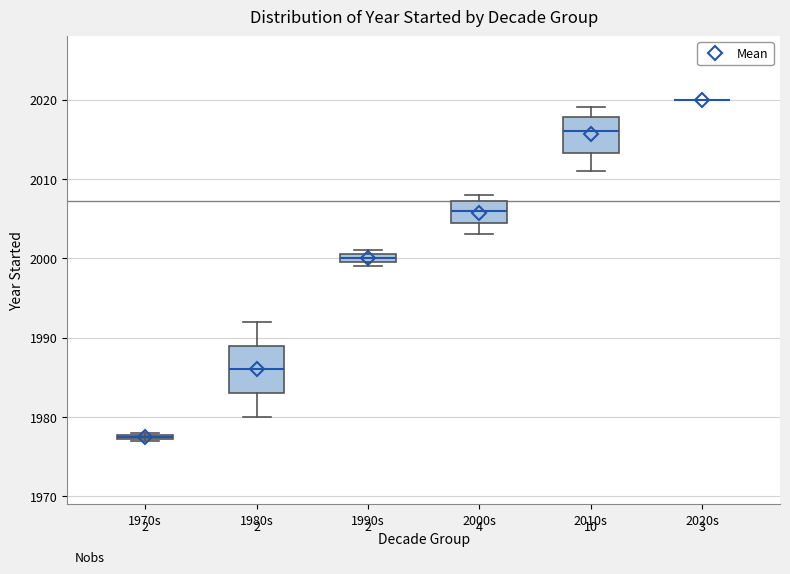

Which box is the tallest, from its lower edge to its upper edge?

1980s